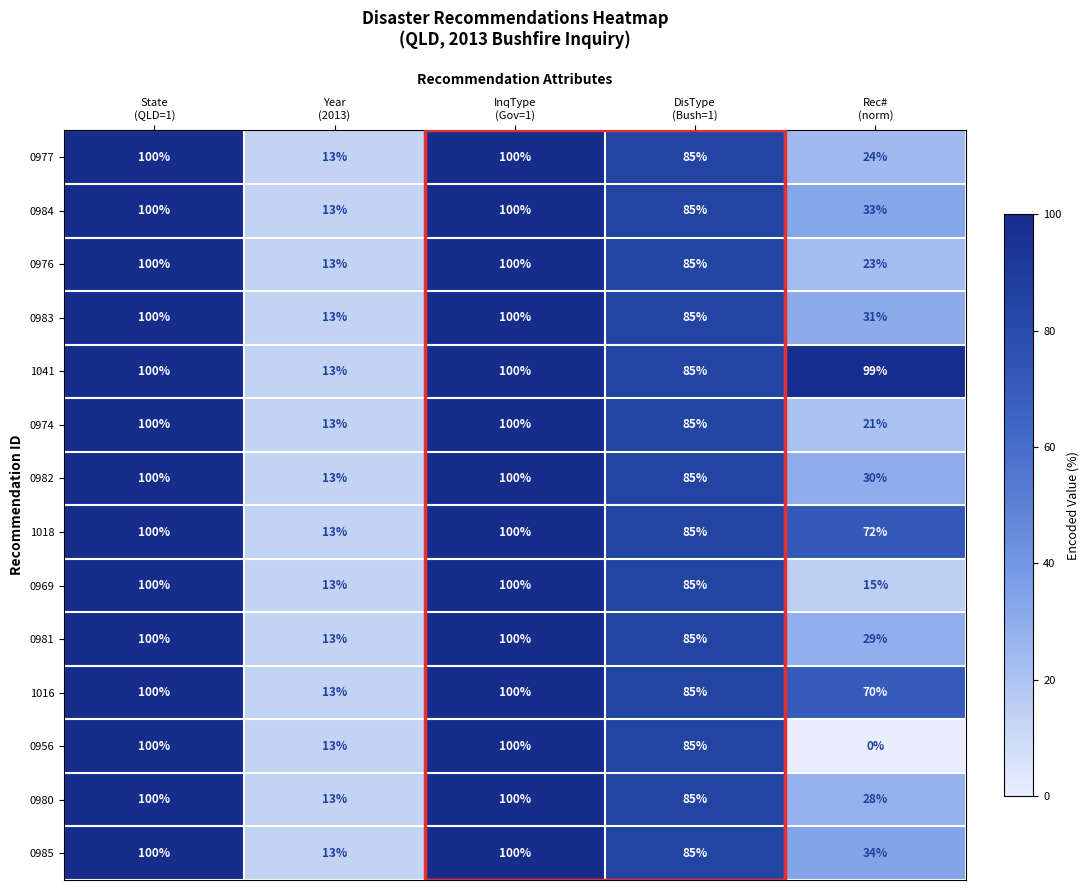

Count the 0985 values in the range 34 to 100.

4